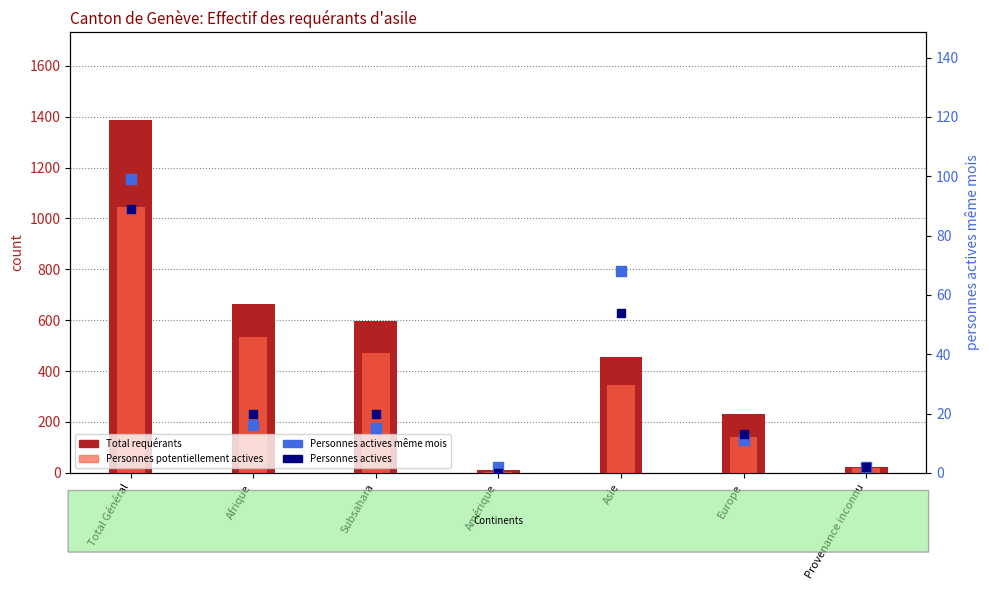

Which series contains the highest Y value?

Total requérants